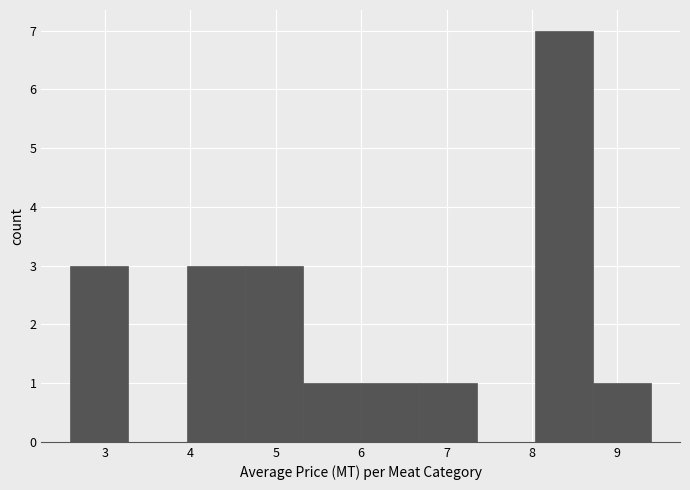

Reading left to right, list every bar in this chart as the range it spans on the x-axis followed by its height. Neither the bar edges nor the heights are printed on the chart, so give them approximately, as read against the axes.

2.6 to 3.3: 3
3.3 to 4.0: 0
4.0 to 4.6: 3
4.6 to 5.3: 3
5.3 to 6.0: 1
6.0 to 6.7: 1
6.7 to 7.4: 1
7.4 to 8.0: 0
8.0 to 8.7: 7
8.7 to 9.4: 1